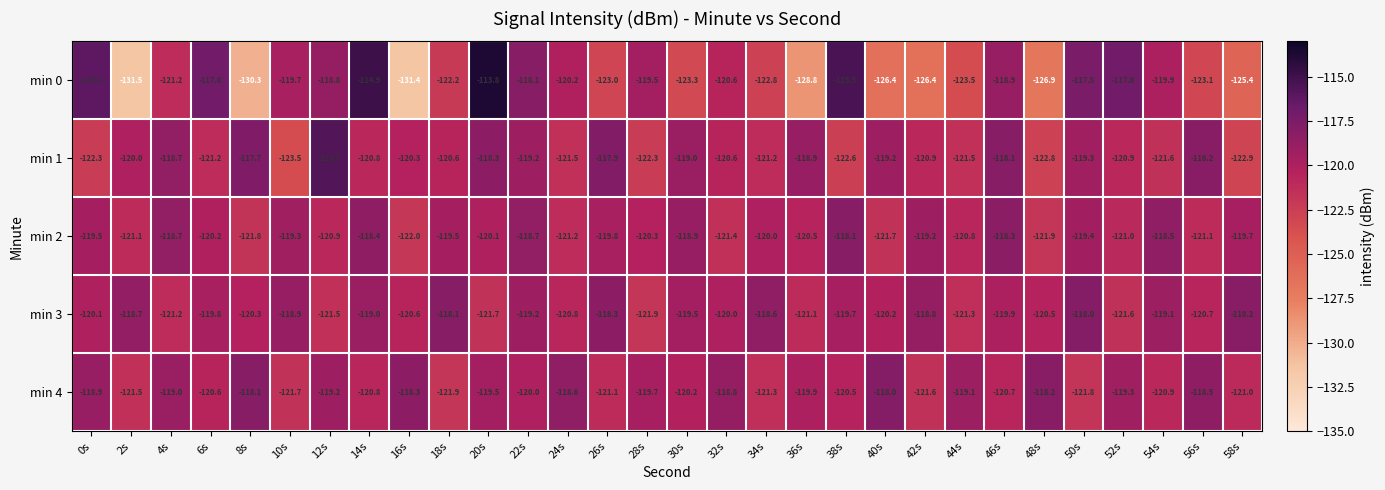

What is the minimum value for min 2?

-122.0